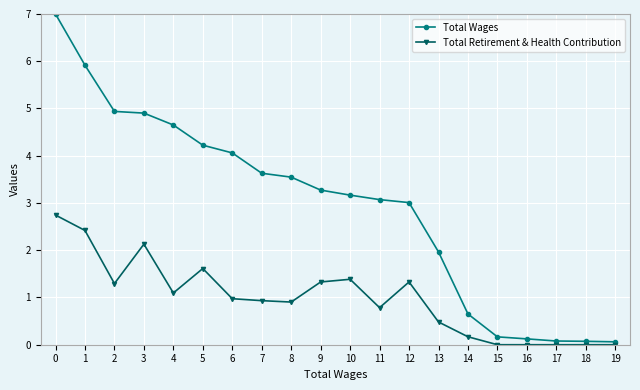

What is the average value of the Total Retirement & Health Contribution series?

1.0